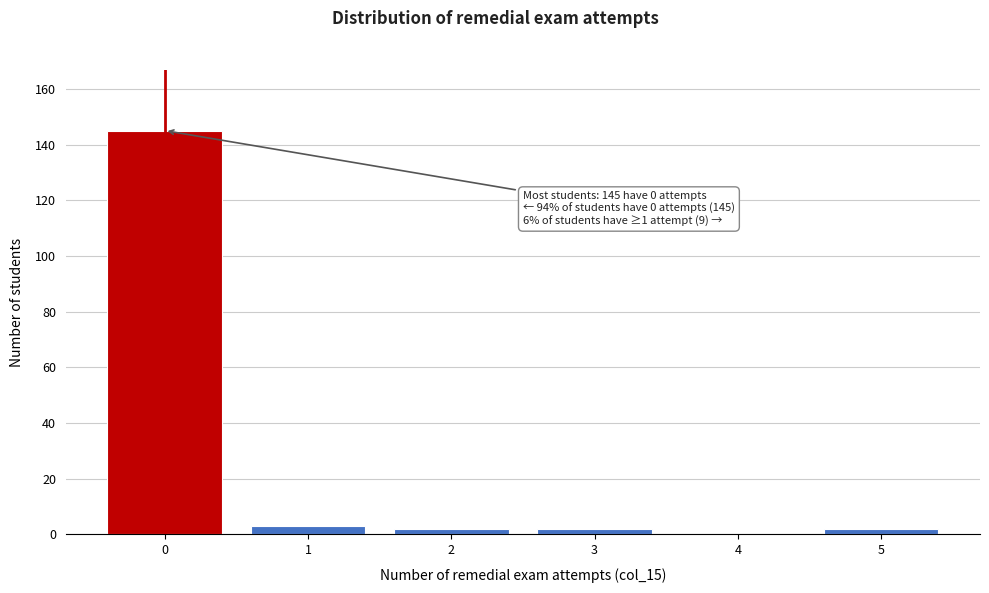

Over which range of the x-axis is the bar tallest?

-0.5 to 0.5